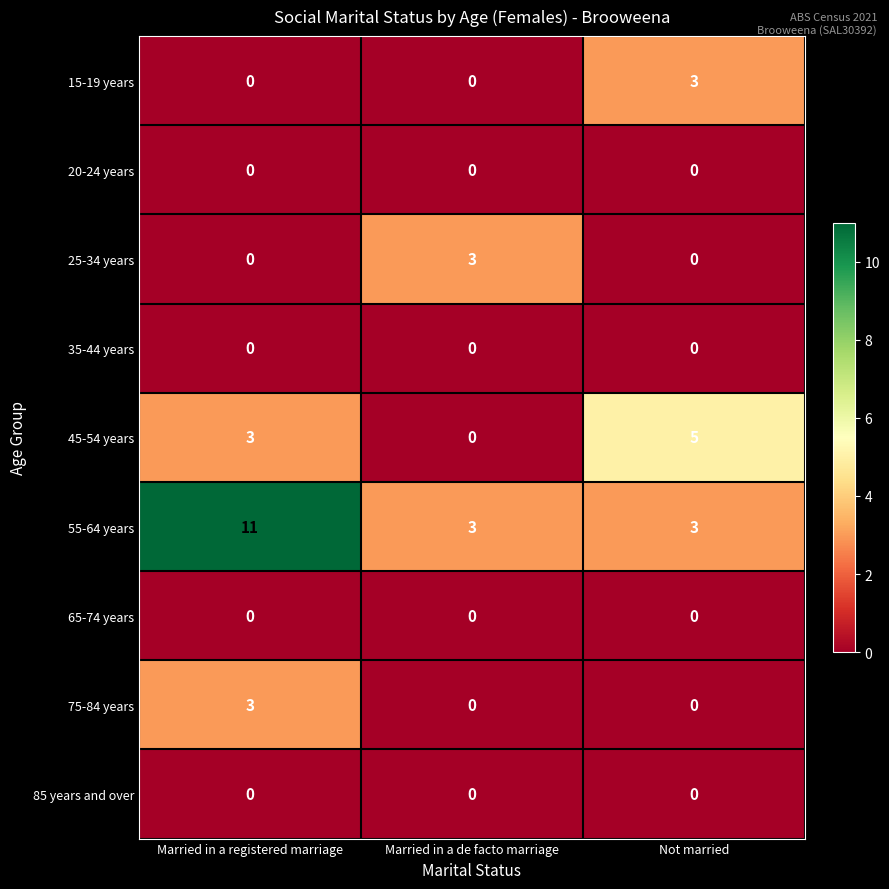

At which category is the sum across all series the highest?

Married in a registered marriage